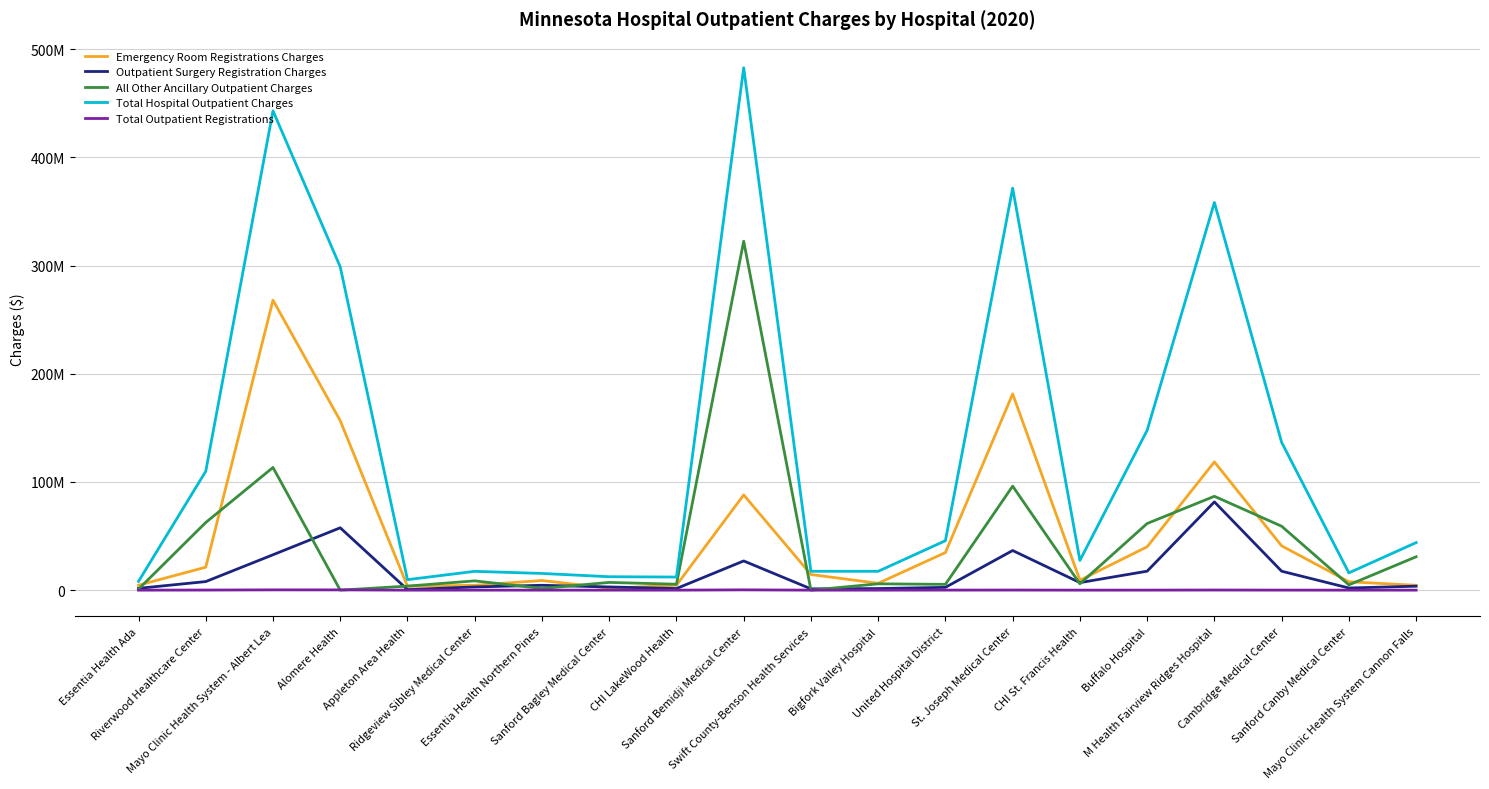

What are all the series names shown in the legend?

Emergency Room Registrations Charges, Outpatient Surgery Registration Charges, All Other Ancillary Outpatient Charges, Total Hospital Outpatient Charges, Total Outpatient Registrations